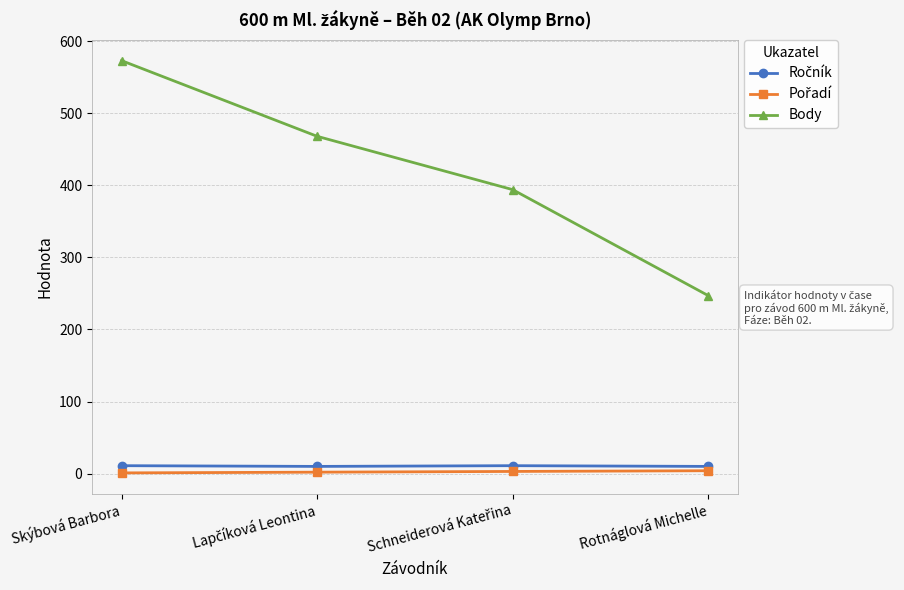

What is the total value across all series at Rotnáglová Michelle?

261